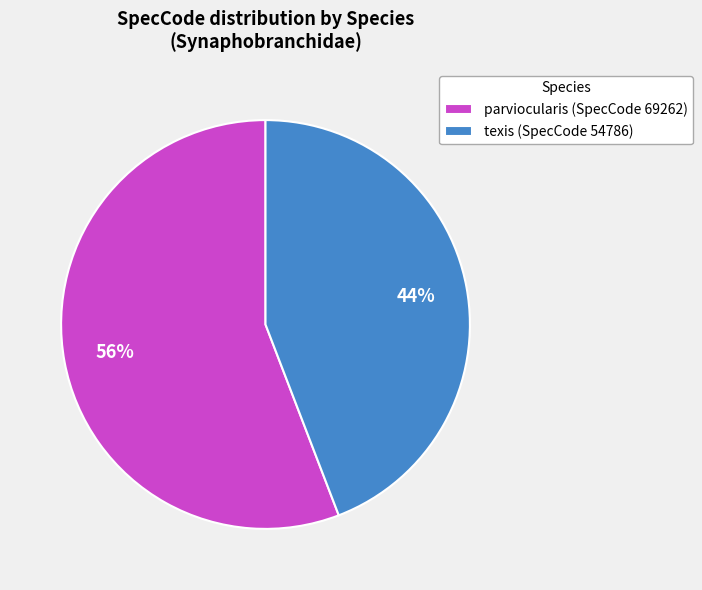

The parviocularis slice represents 64% of the pie. True or false?

False